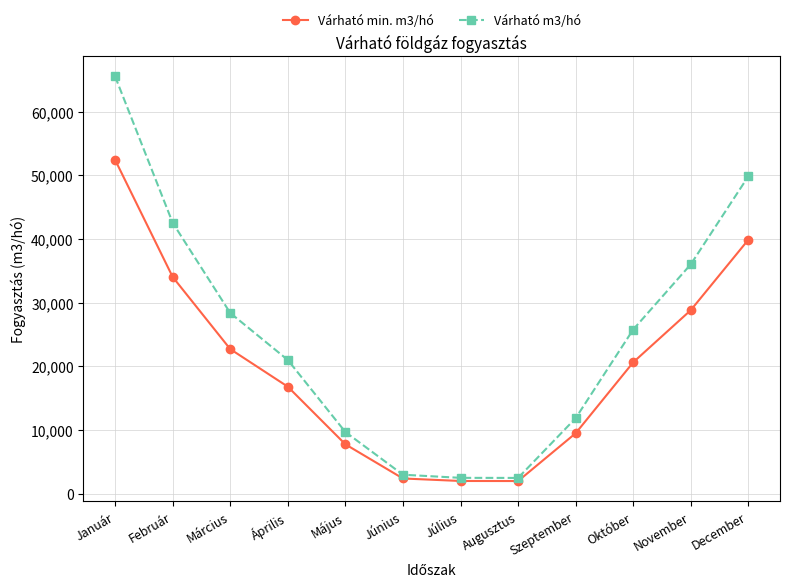

Rank the series by their maximum value, from lowest to highest.

Várható min. m3/hó, Várható m3/hó